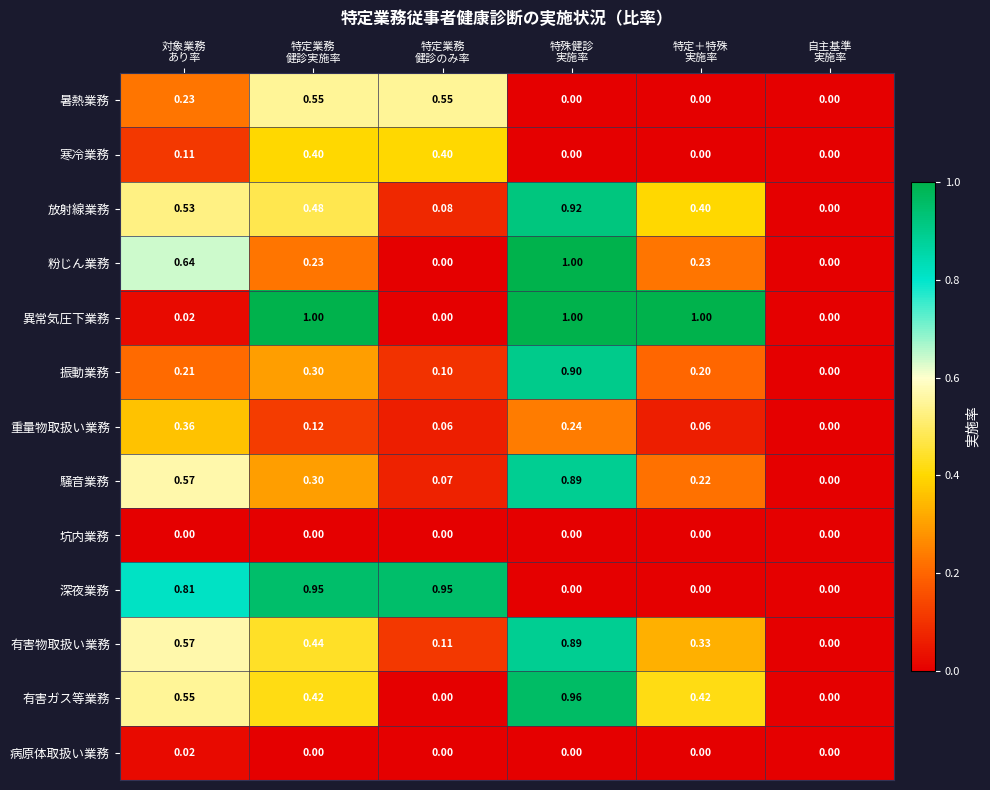

How many categories are shown in the chart?

6